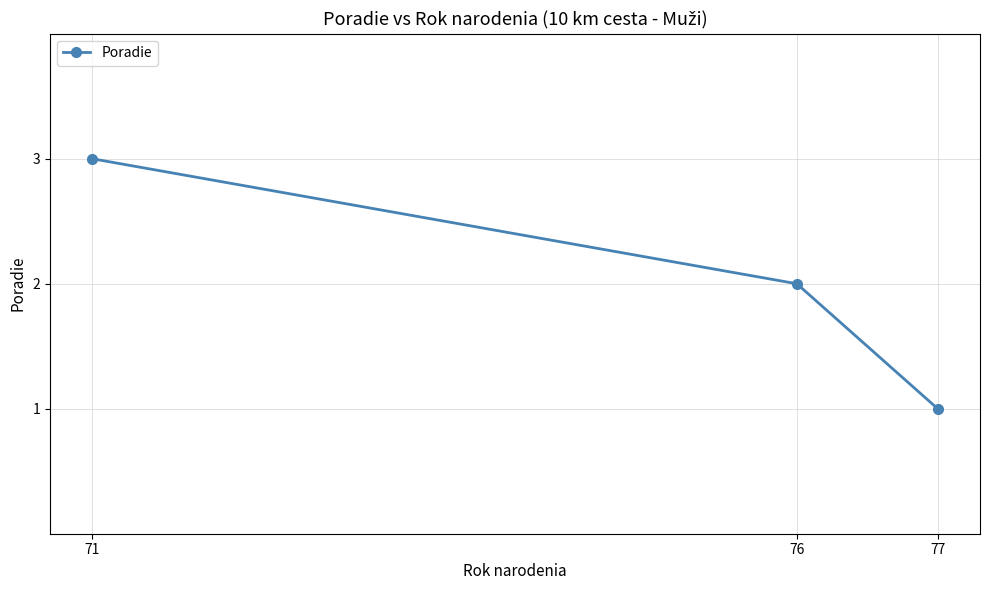

At which label does the data first exceed 2?

71